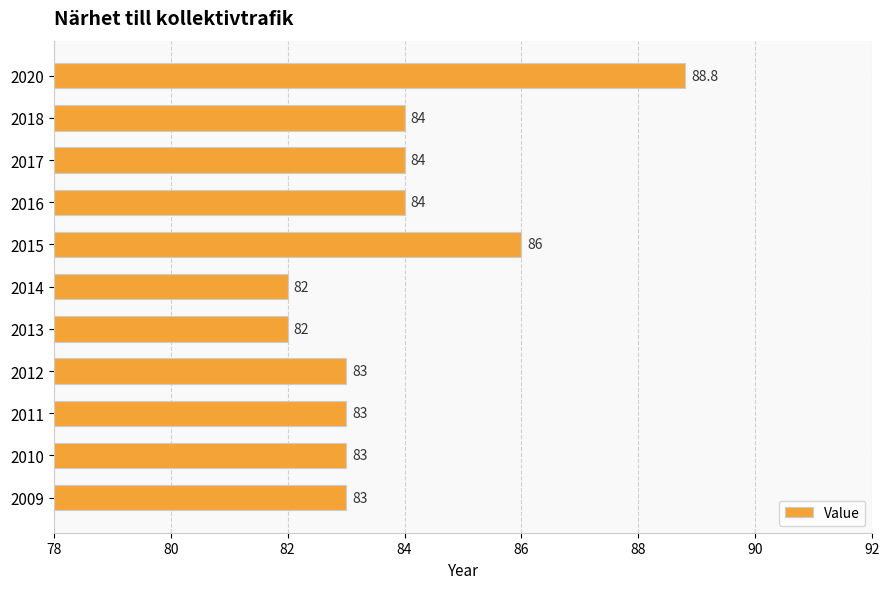

What is the difference between the second highest and minimum values?

4.0